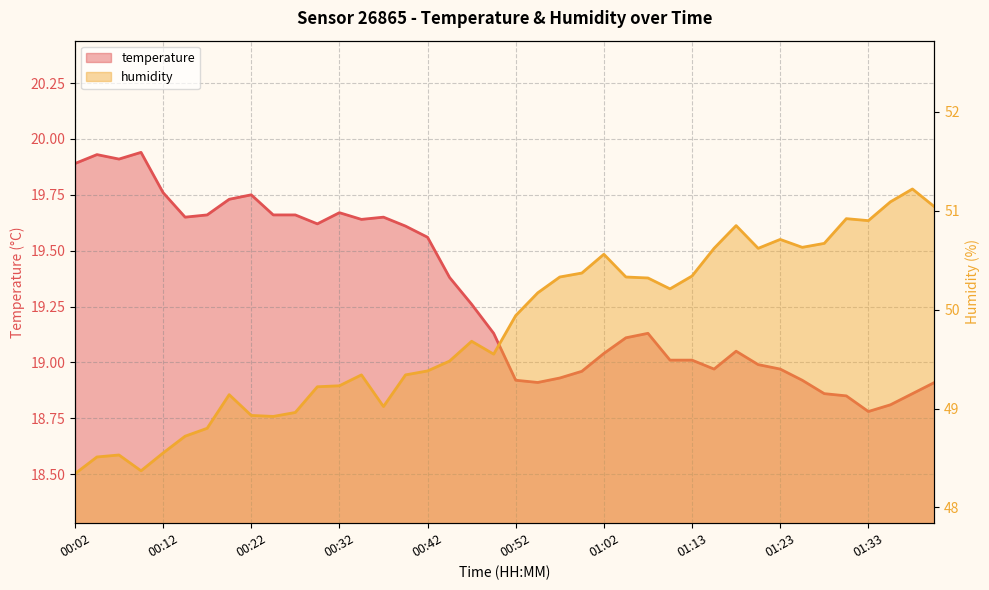

Is the value of temperature at 01:28 greater than the value of humidity at 01:02?

No